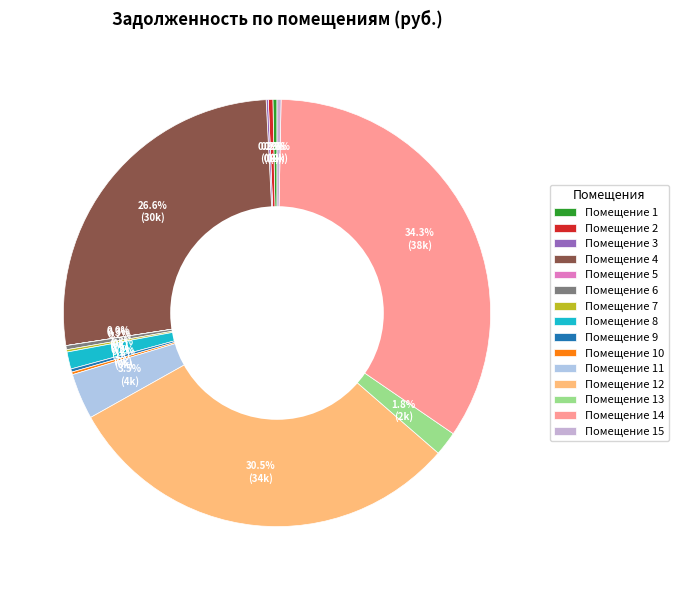

How many segments does this pie chart have?

15